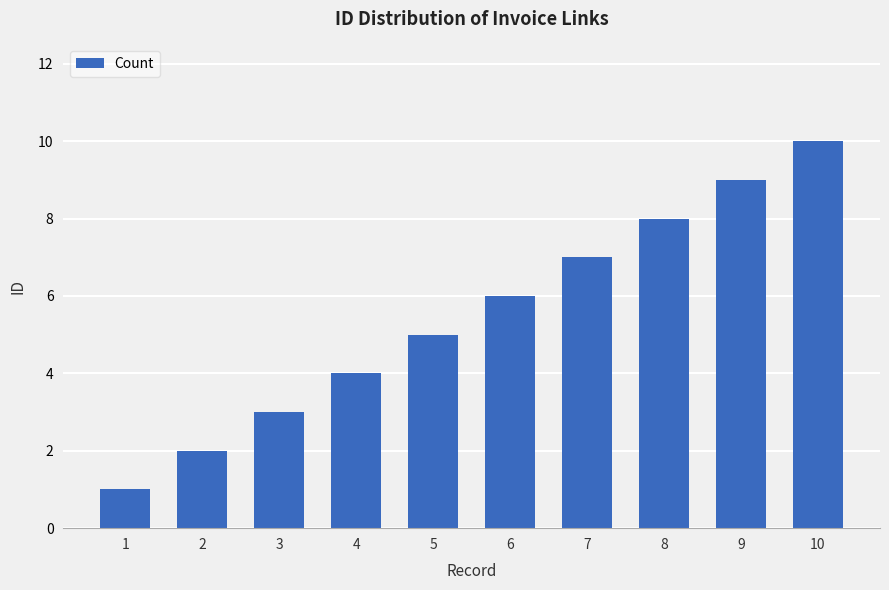

Which has a higher value, 9 or 3?

9